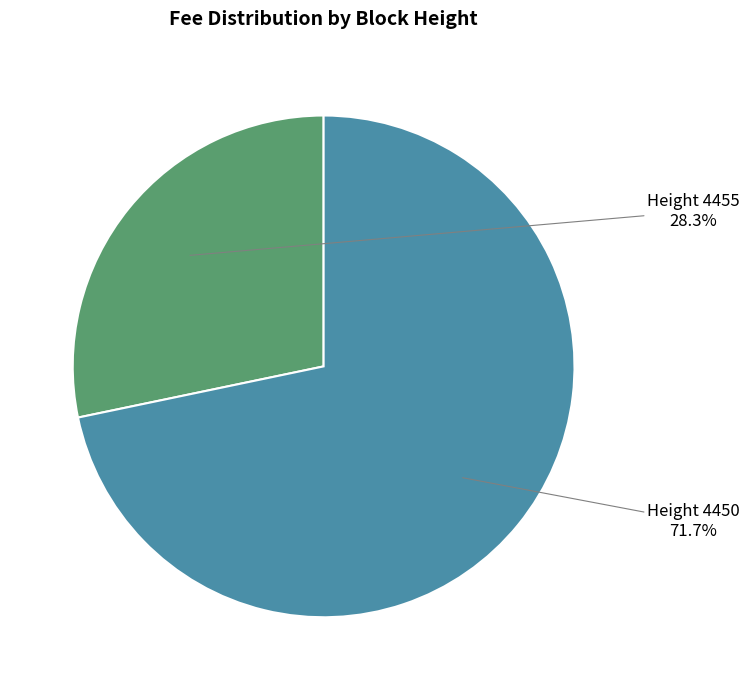

Which category has the biggest portion of the pie?

Height 4450